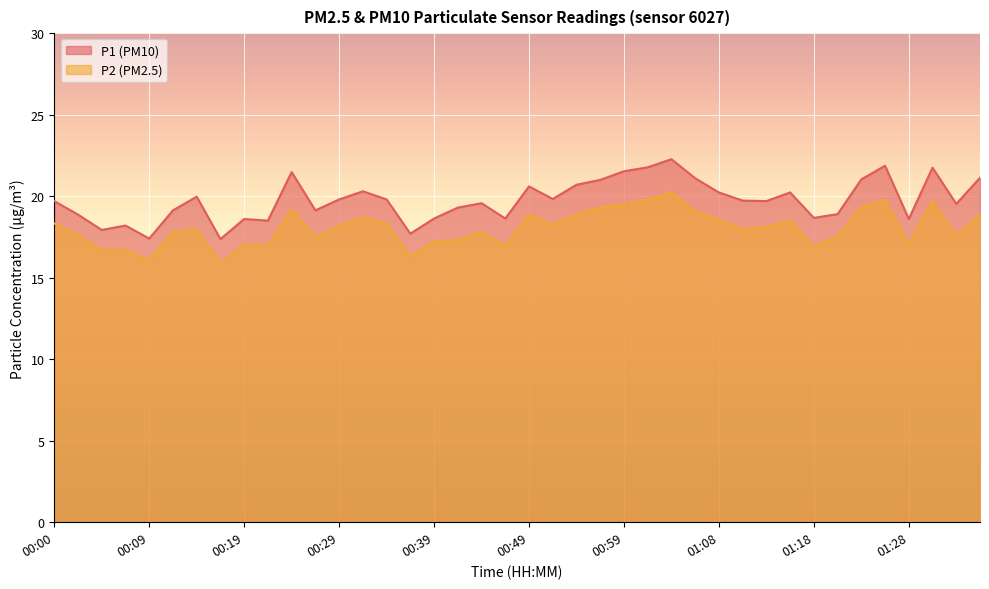

Which series has the largest range (max minus min)?

P1